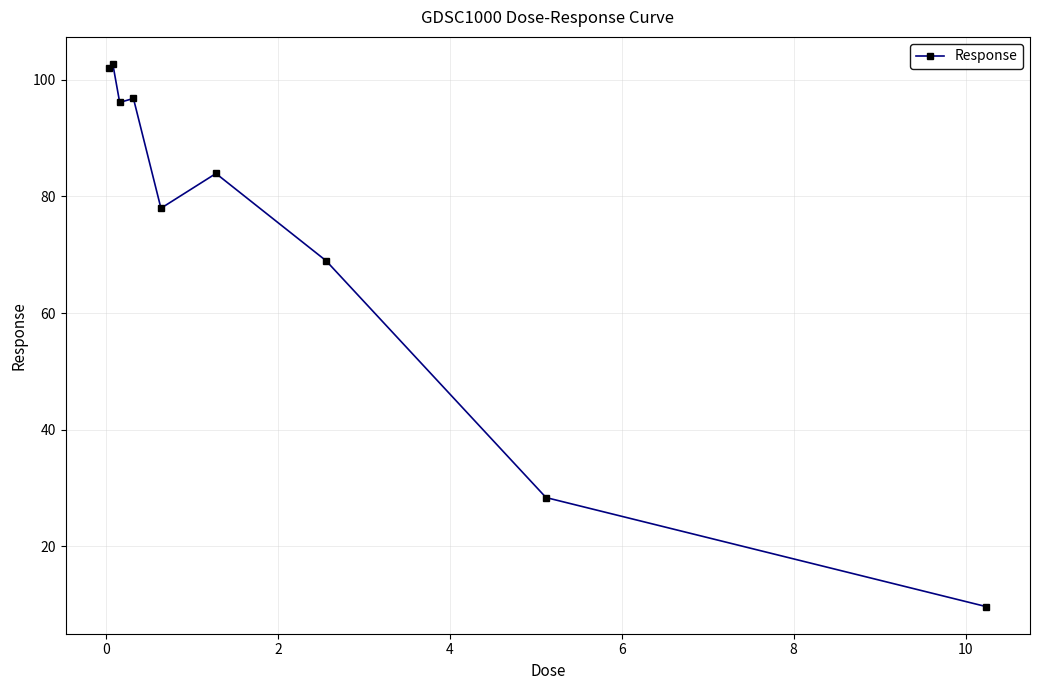

What is the minimum value shown in the chart?

9.6